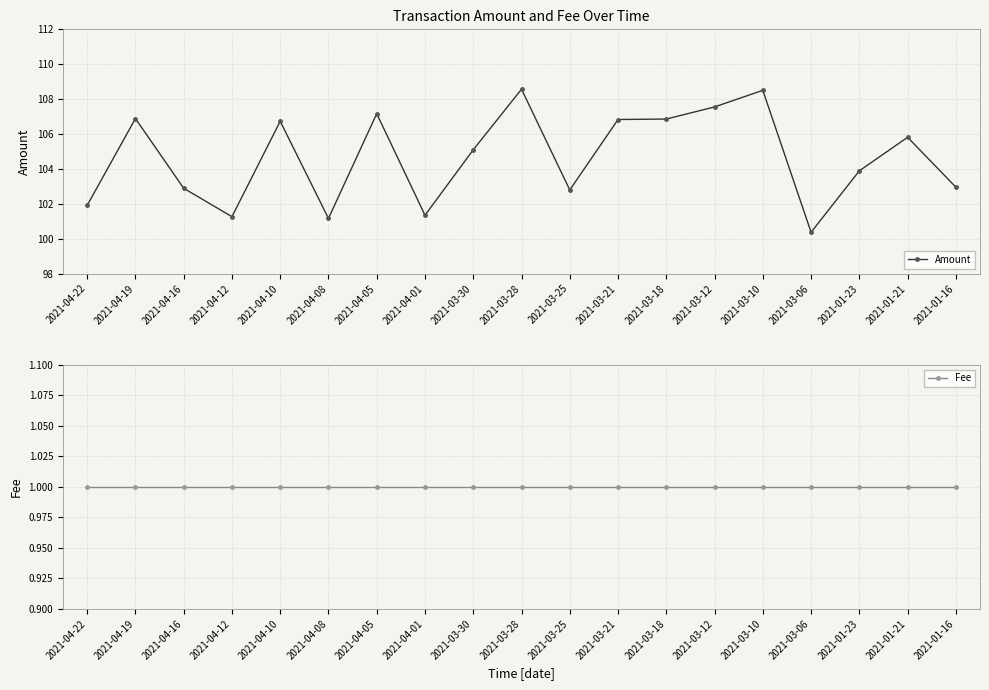

Between 2021-04-22 and 2021-04-16, which series saw the biggest shift?

Amount